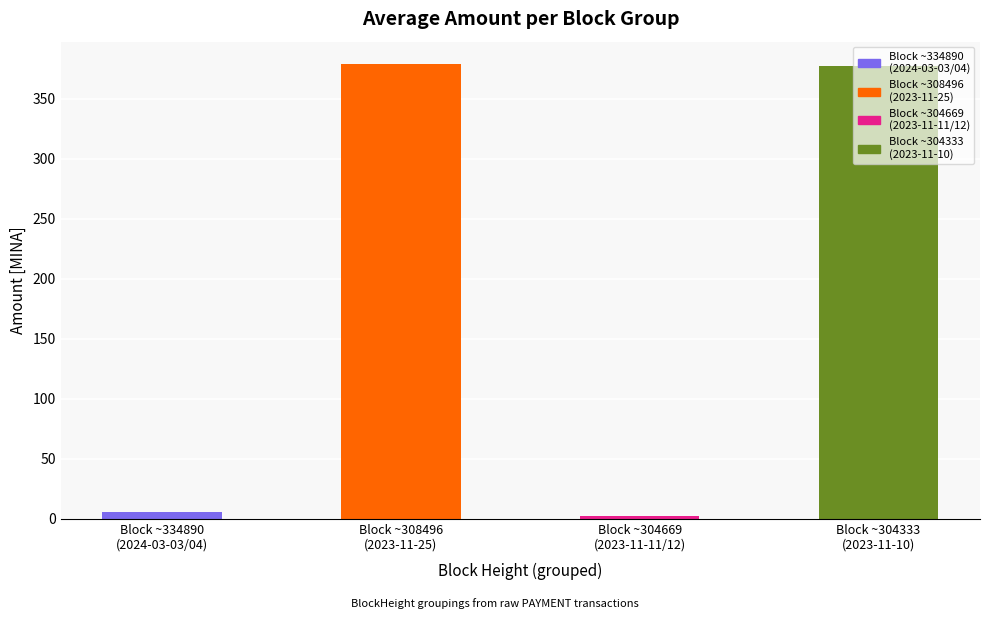

What is the value of the 4th bar from the left?

377.6